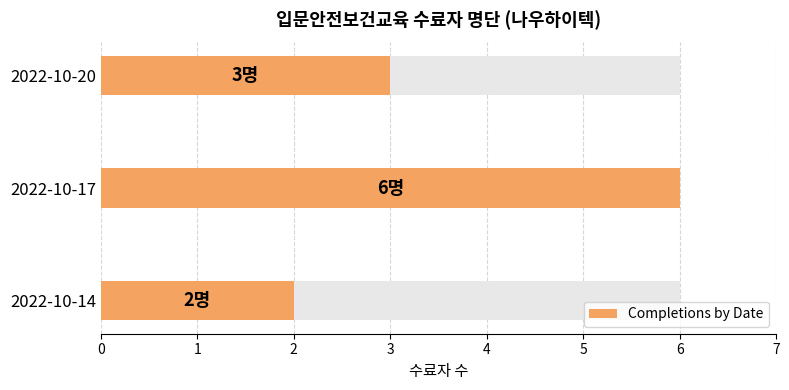

Reading left to right, extract all data points from this chart.

2	6	3